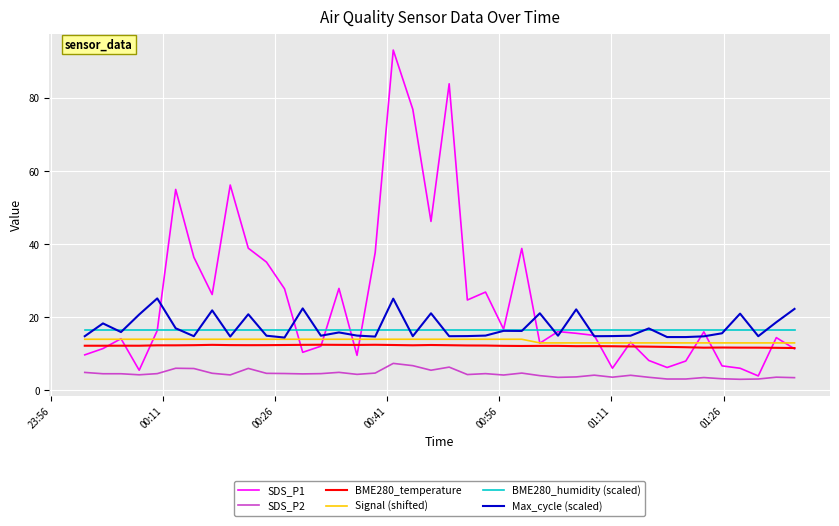

What is the maximum value shown in the chart?

93.1